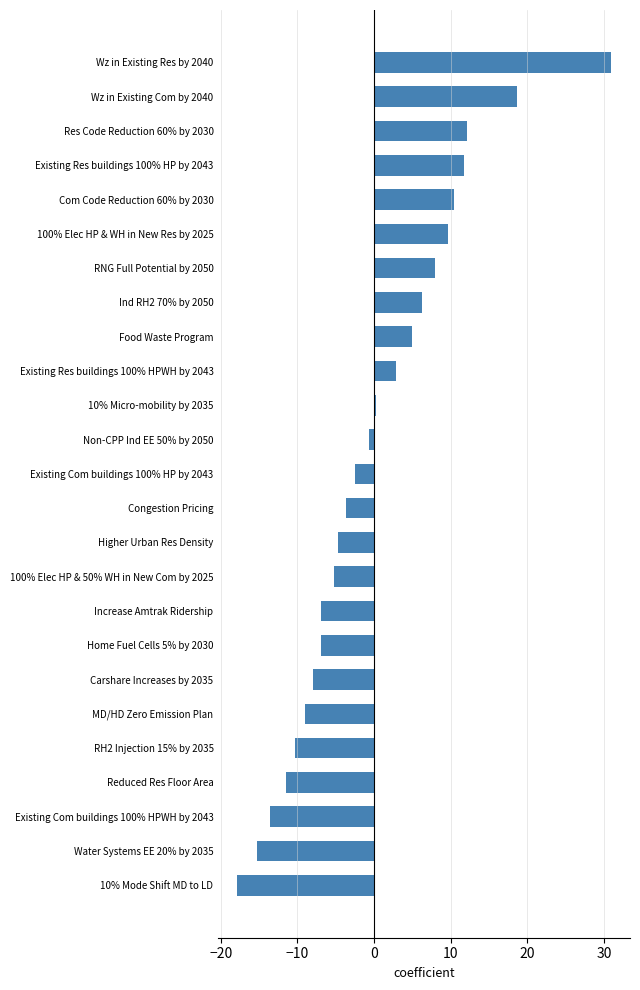

Reading top to bottom, list all the values displayed in this chart.

Wz in Existing Res by 2040=31.0	Wz in Existing Com by 2040=18.7	Res Code Reduction 60% by 2030=12.2	Existing Res buildings 100% HP by 2043=11.8	Com Code Reduction 60% by 2030=10.4	100% Elec HP & WH in New Res by 2025=9.7	RNG Full Potential by 2050=7.9	Ind RH2 70% by 2050=6.2	Food Waste Program=5.0	Existing Res buildings 100% HPWH by 2043=2.9	10% Micro-mobility by 2035=0.3	Non-CPP Ind EE 50% by 2050=-0.7	Existing Com buildings 100% HP by 2043=-2.5	Congestion Pricing=-3.6	Higher Urban Res Density=-4.7	100% Elec HP & 50% WH in New Com by 2025=-5.3	Increase Amtrak Ridership=-6.9	Home Fuel Cells 5% by 2030=-6.9	Carshare Increases by 2035=-7.9	MD/HD Zero Emission Plan=-9.0	RH2 Injection 15% by 2035=-10.3	Reduced Res Floor Area=-11.5	Existing Com buildings 100% HPWH by 2043=-13.6	Water Systems EE 20% by 2035=-15.2	10% Mode Shift MD to LD=-17.9